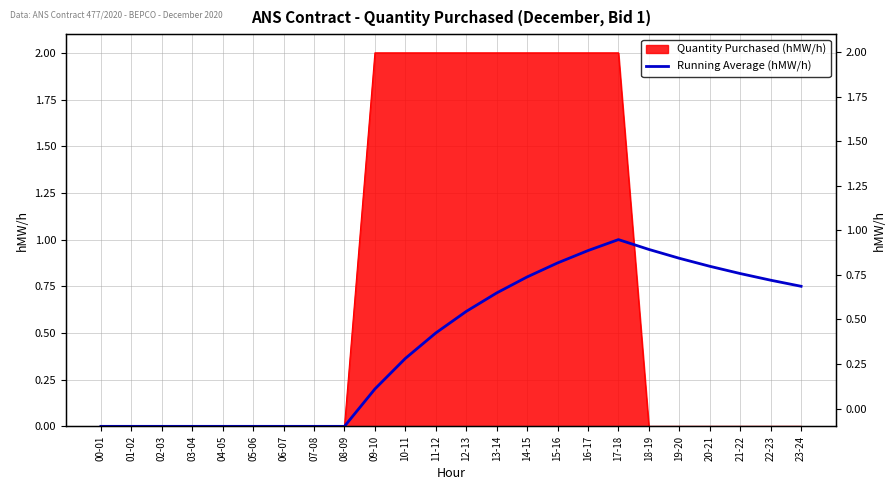

List the labels in order of value, largest first.

17-18, 18-19, 16-17, 19-20, 15-16, 20-21, 21-22, 14-15, 22-23, 23-24, 13-14, 12-13, 11-12, 10-11, 09-10, 00-01, 01-02, 02-03, 03-04, 04-05, 05-06, 06-07, 07-08, 08-09